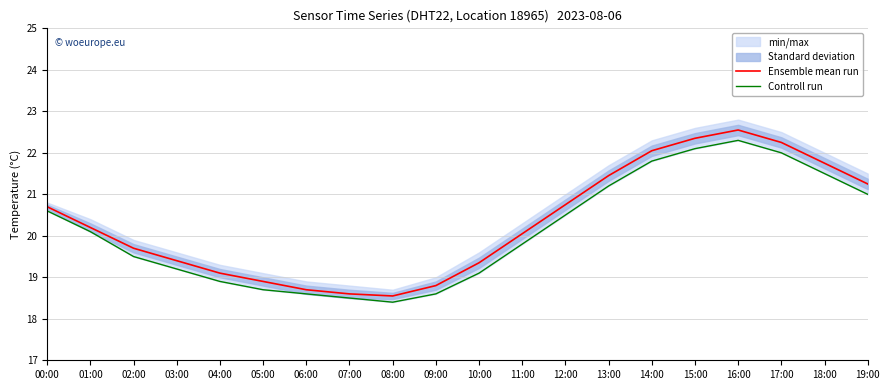

The value of Ensemble mean run at 04:00 is 27.8. True or false?

False